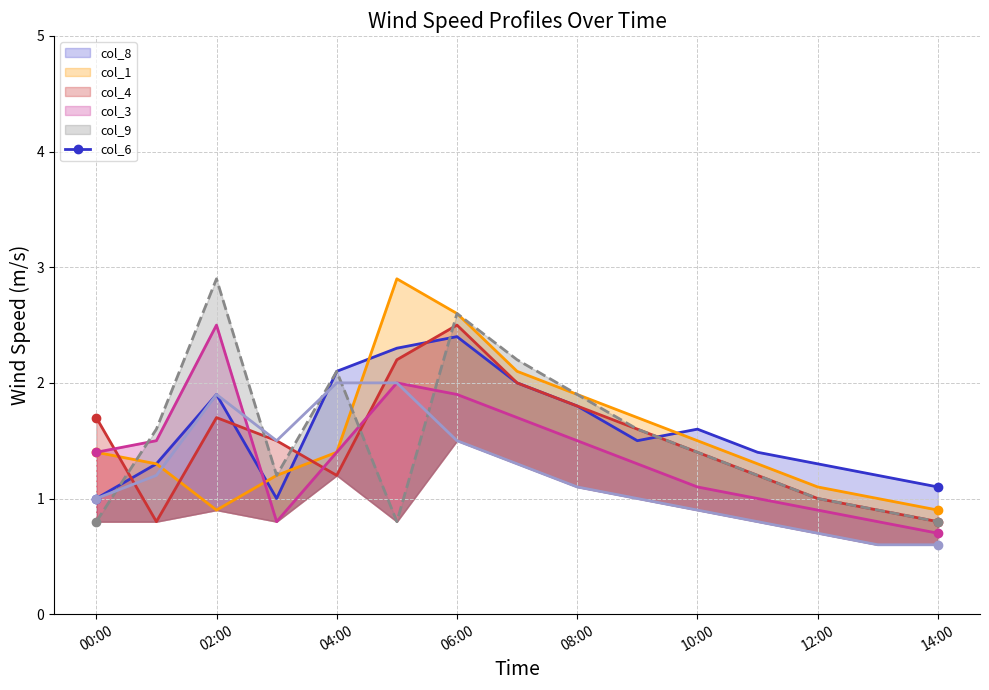

What is the value of the col_4 line point at the 5th from the left?

1.2